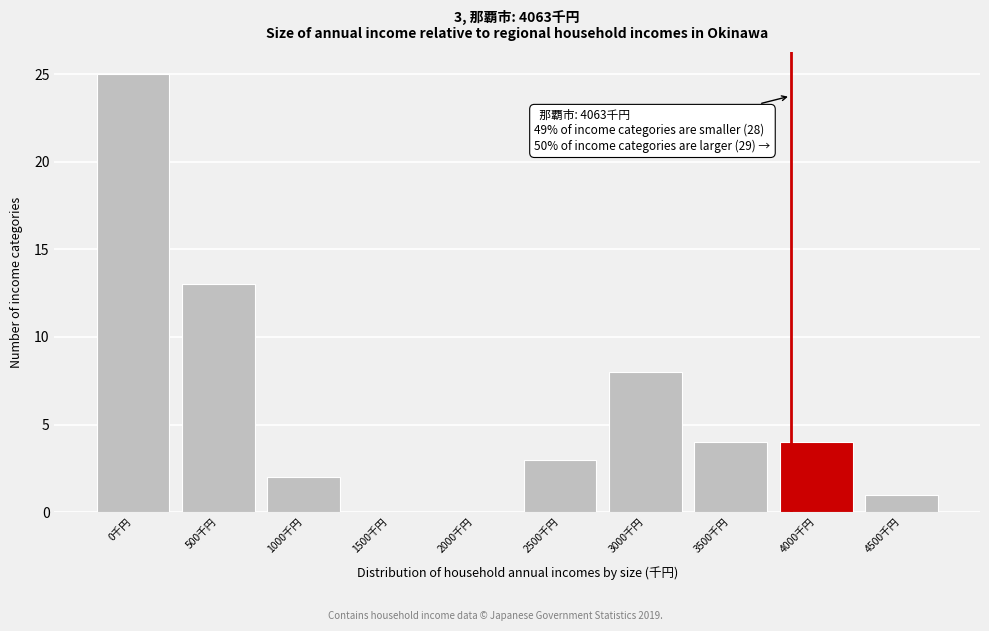

Reading left to right, transcribe all the data shown in this chart.

0千円=25	500千円=13	1000千円=2	1500千円=0	2000千円=0	2500千円=3	3000千円=8	3500千円=4	4000千円=4	4500千円=1